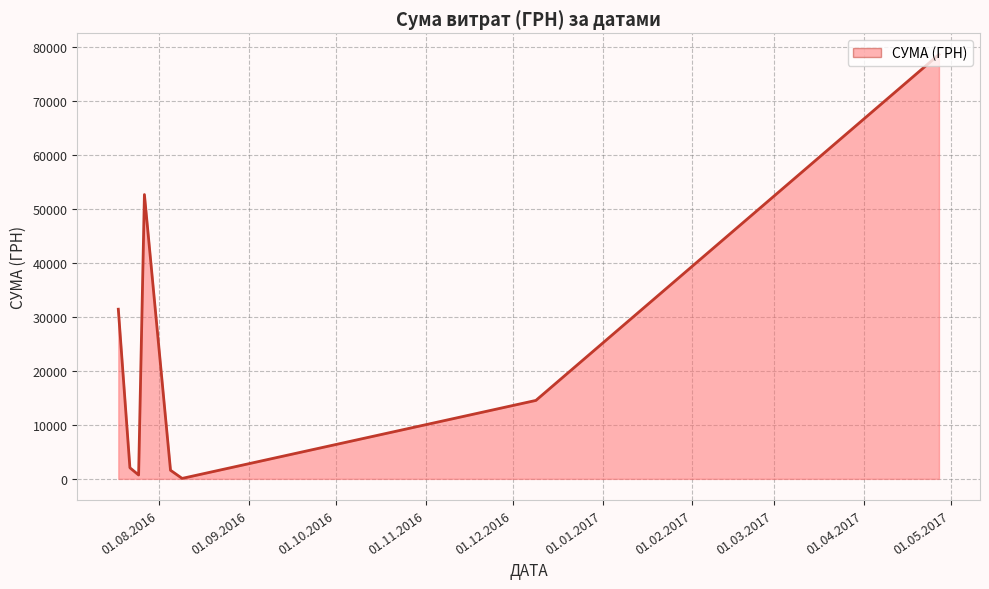

What is the average value?

22708.3